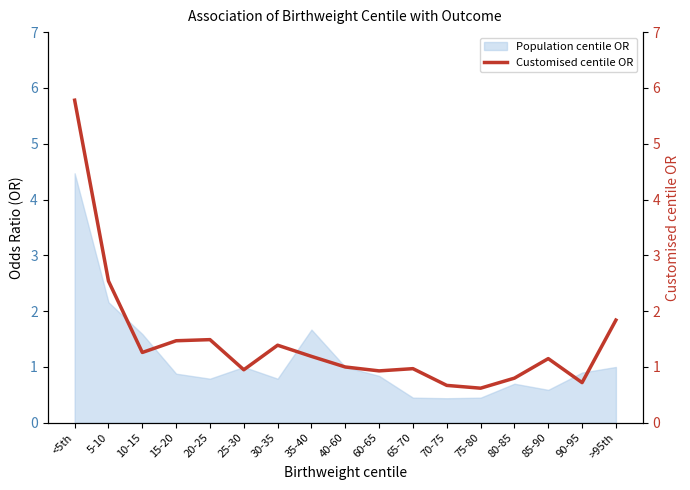

Where is the data nearest to the value 3?

5-10